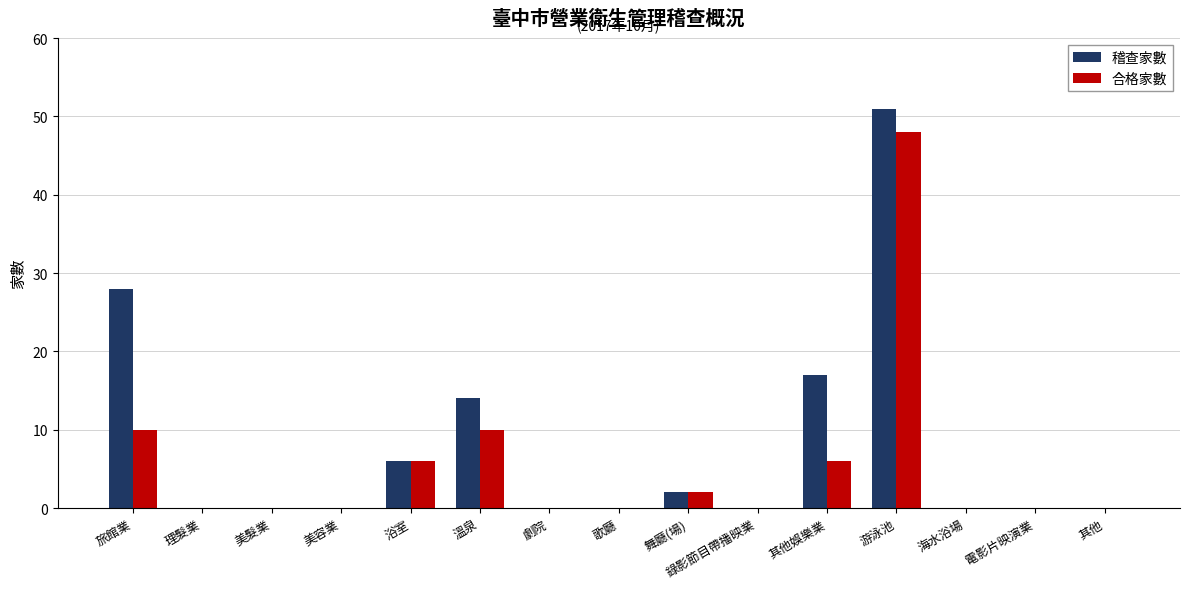

Count the number of categories in the chart.

15